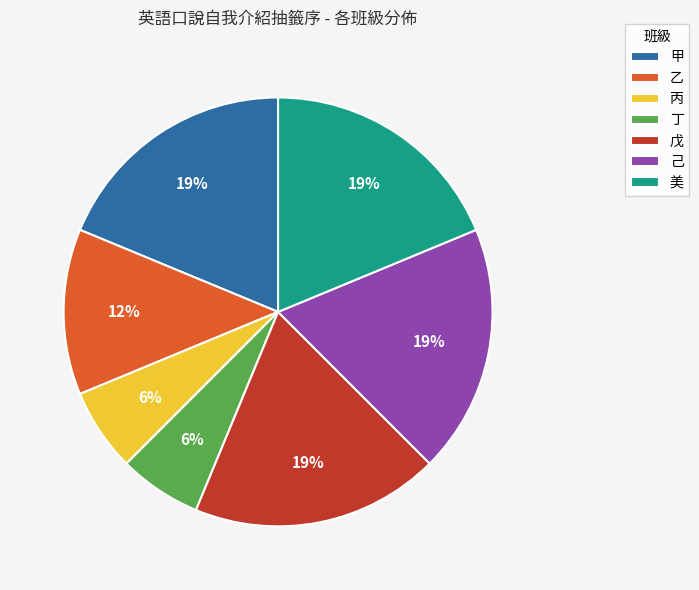

Is 丙 the majority of the pie?

No